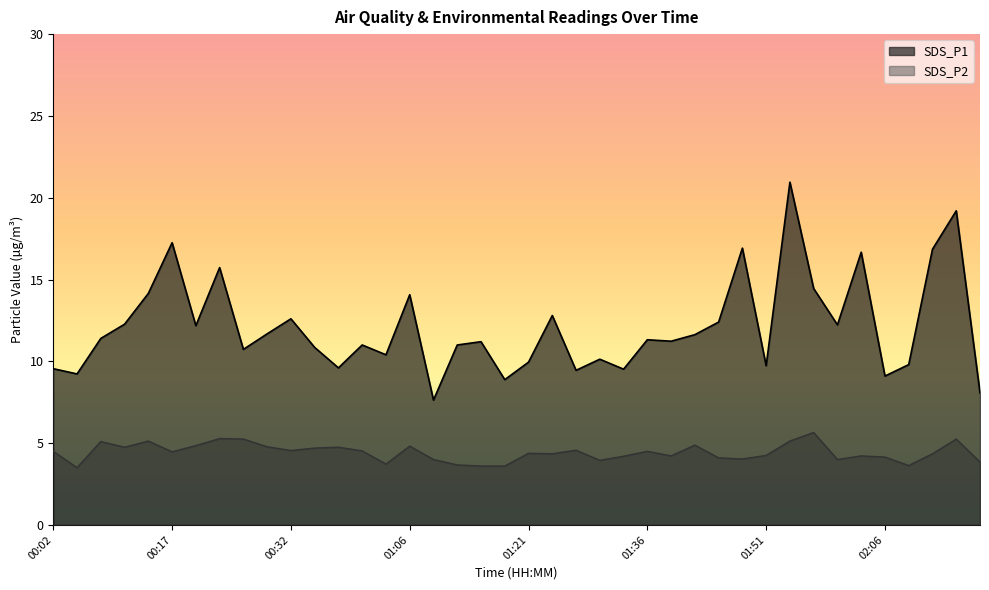

How many data points in SDS_P2 are above 4?

30